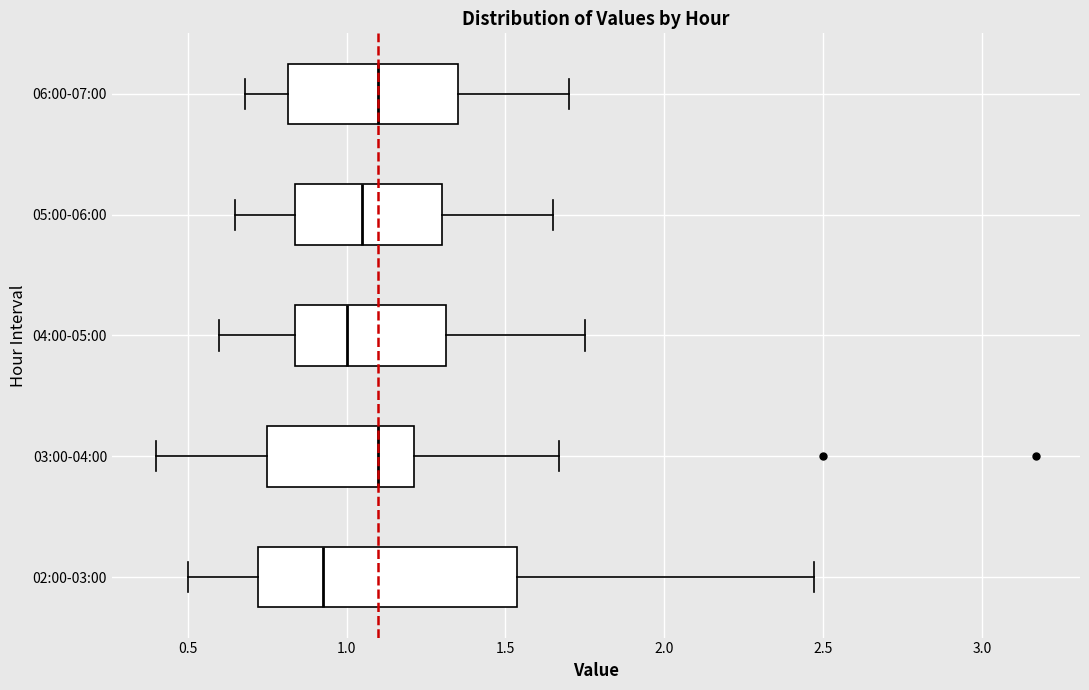

Where is the right edge of the box for 03:00-04:00 on the x-axis? The values are not printed on the chart, so give them approximately, as read against the axis.

1.20